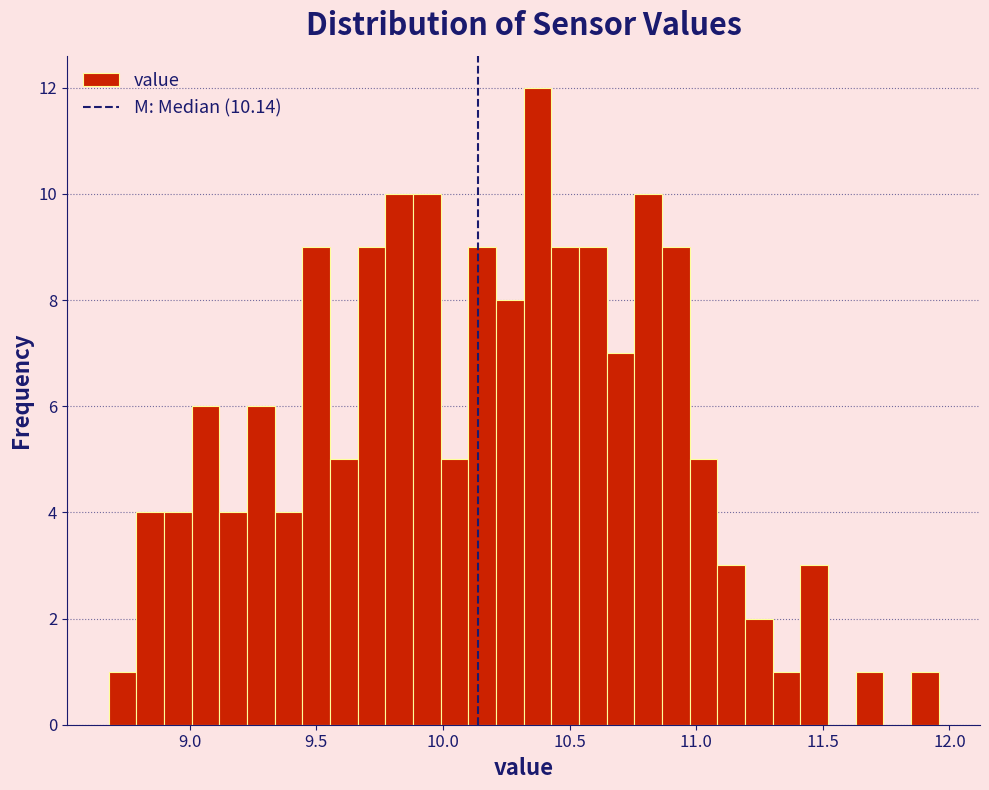

Around what value on the x-axis is the tallest bar? Give the approximate position of its centre, as read against the axis.

10.35